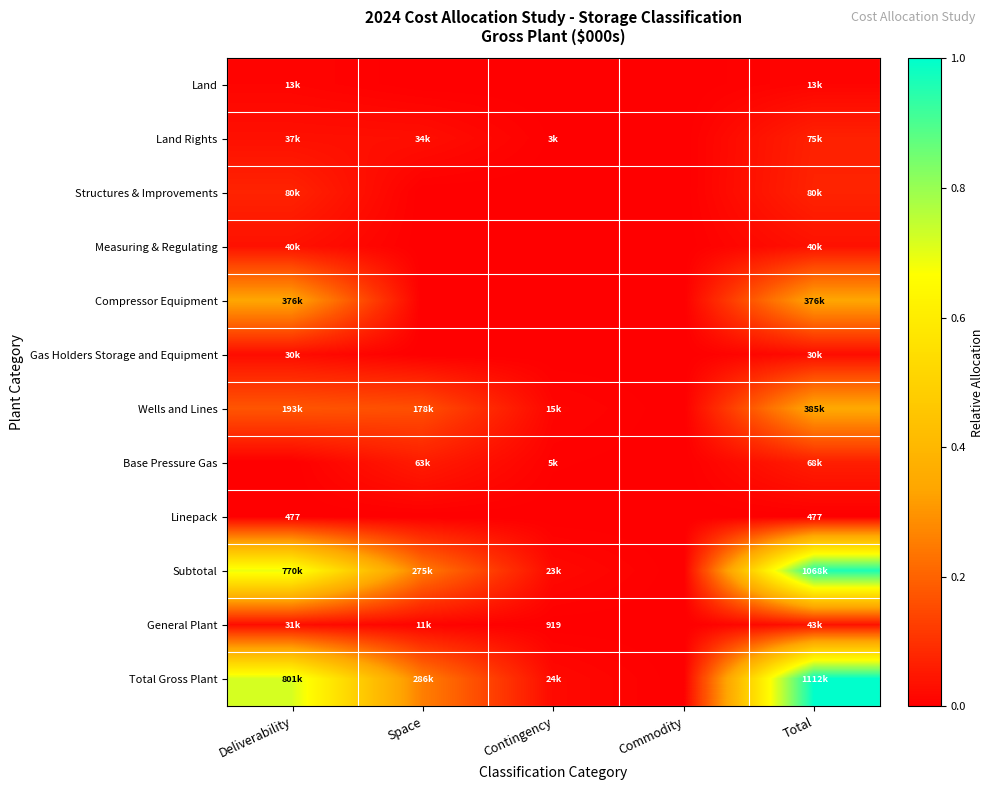

True or false: Wells and Lines has a value of 0.2 at Deliverability.

True